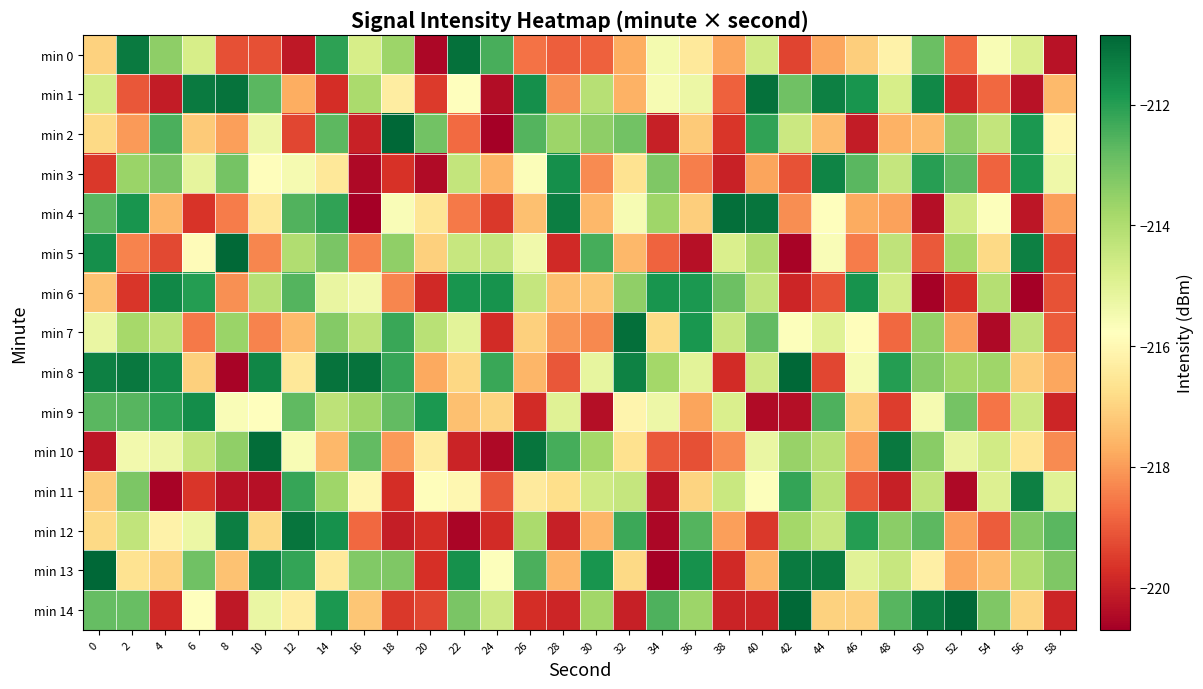

At 58, list the series in order from smallest to largest.

min 0, min 14, min 9, min 5, min 6, min 7, min 10, min 4, min 8, min 1, min 2, min 3, min 11, min 13, min 12